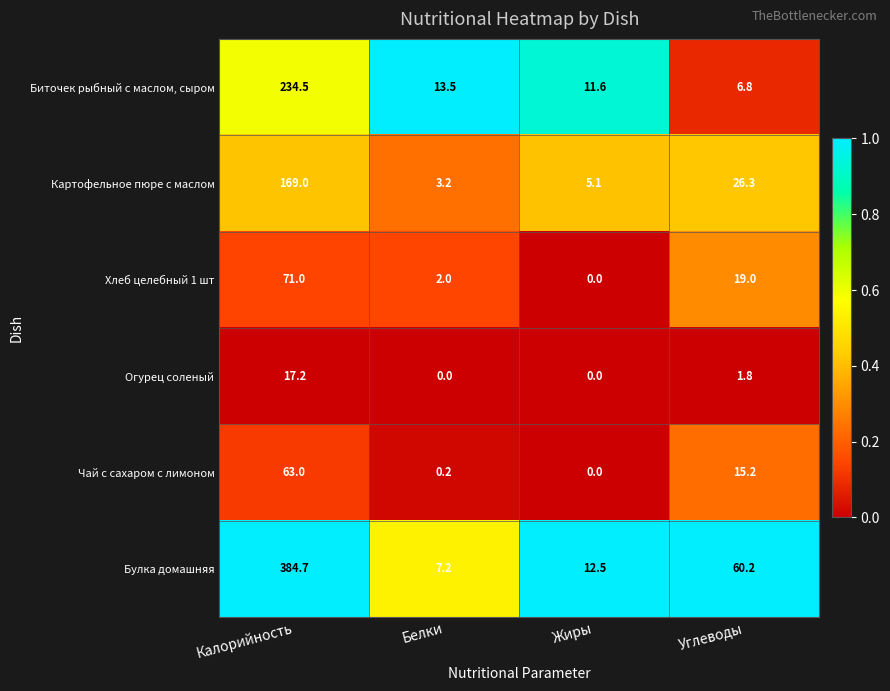

Which series changed the most between Калорийность and Белки?

Булка домашняя